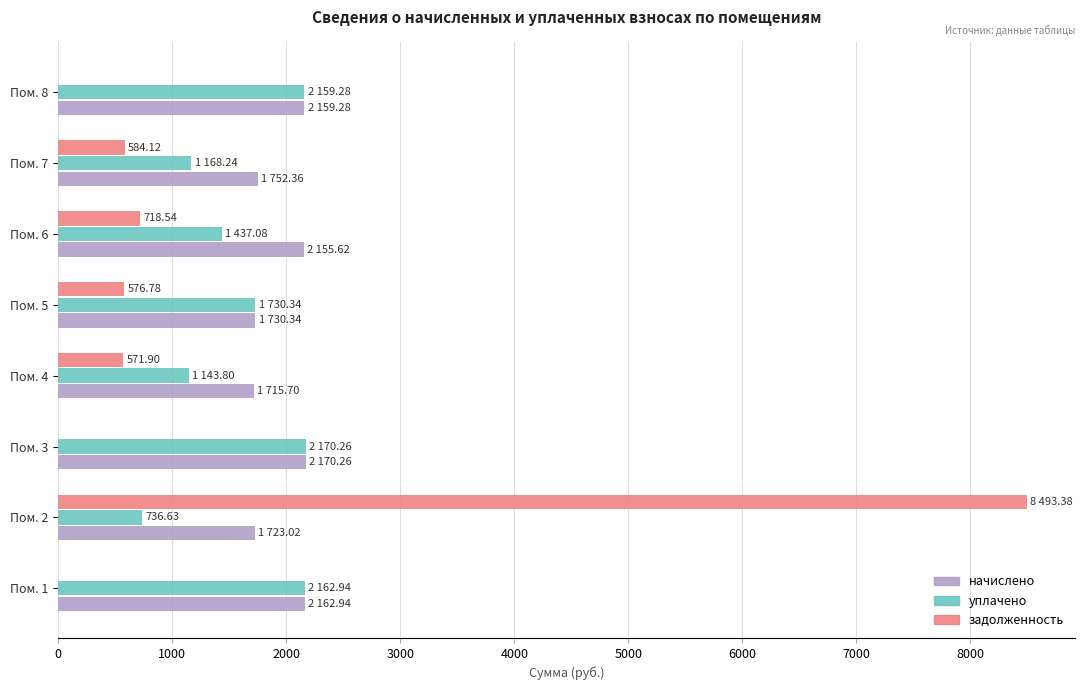

At which category does the chart reach its peak across all series?

Пом. 2